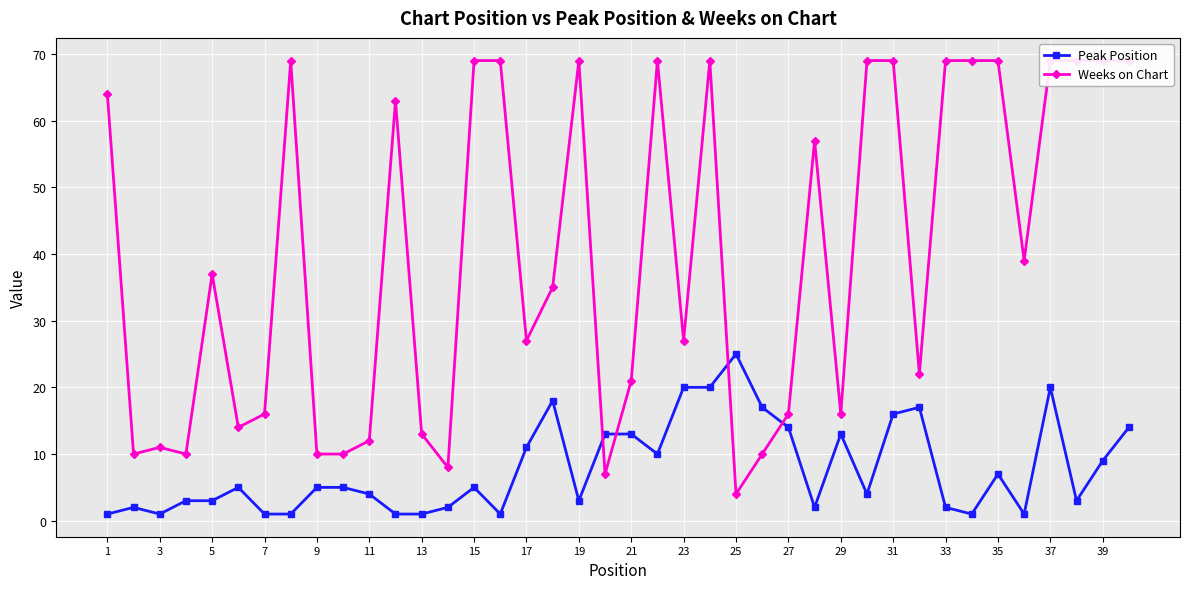

True or false: Peak Position has more than 0 interior local peaks.

True